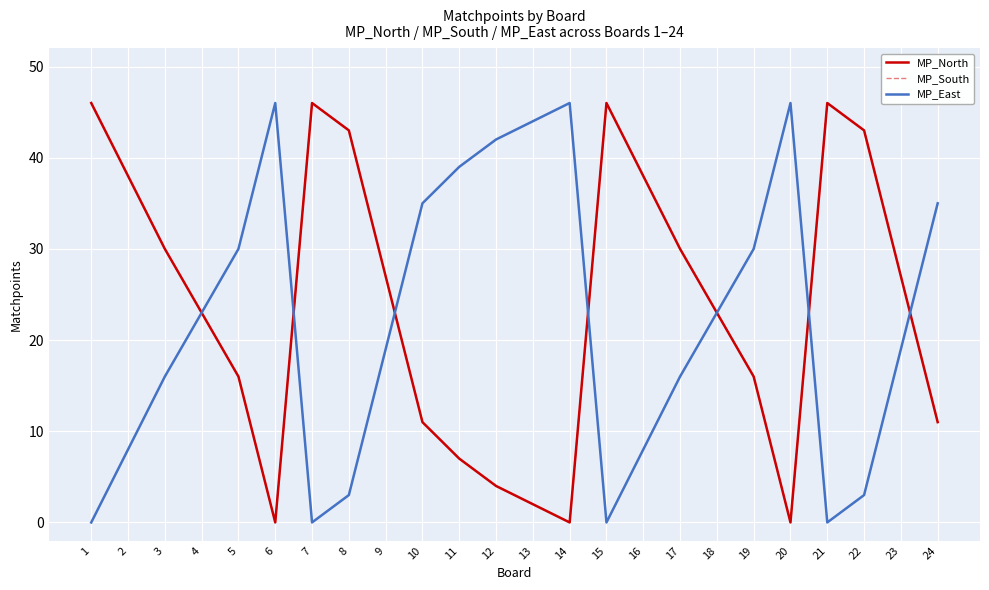

What is the sum of all MP_South values?

573